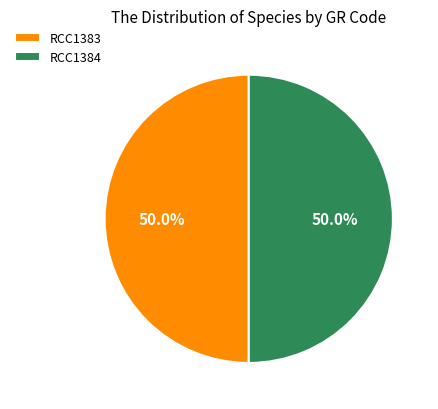

How many slices are in this pie chart?

2